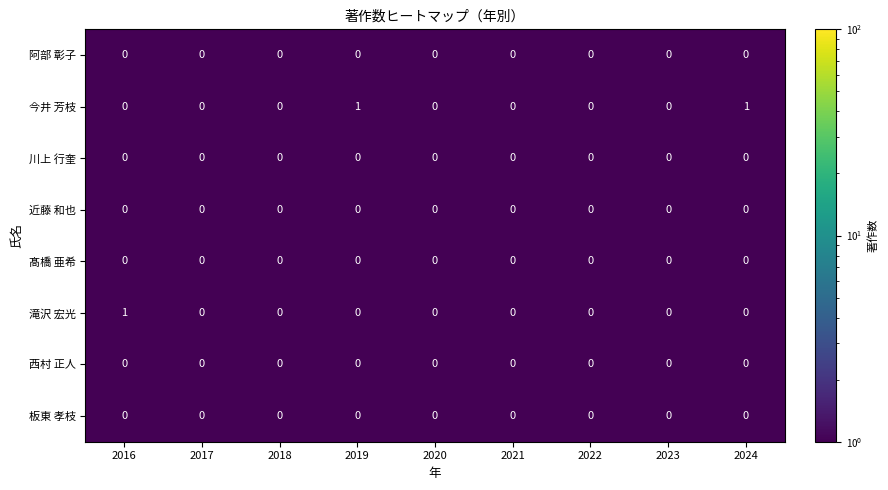

Between 2016 and 2017, which series saw the biggest shift?

滝沢 宏光